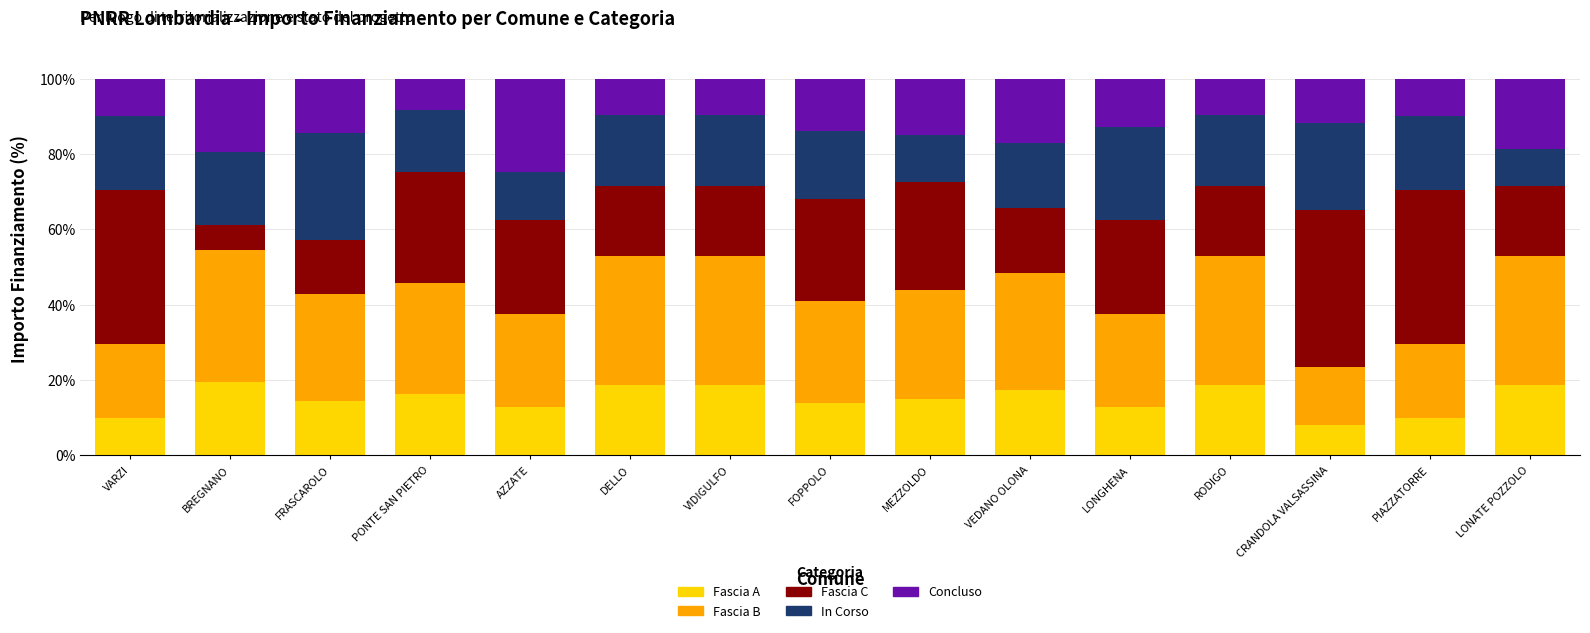

What is the total value across all series at PONTE SAN PIETRO?

100.0